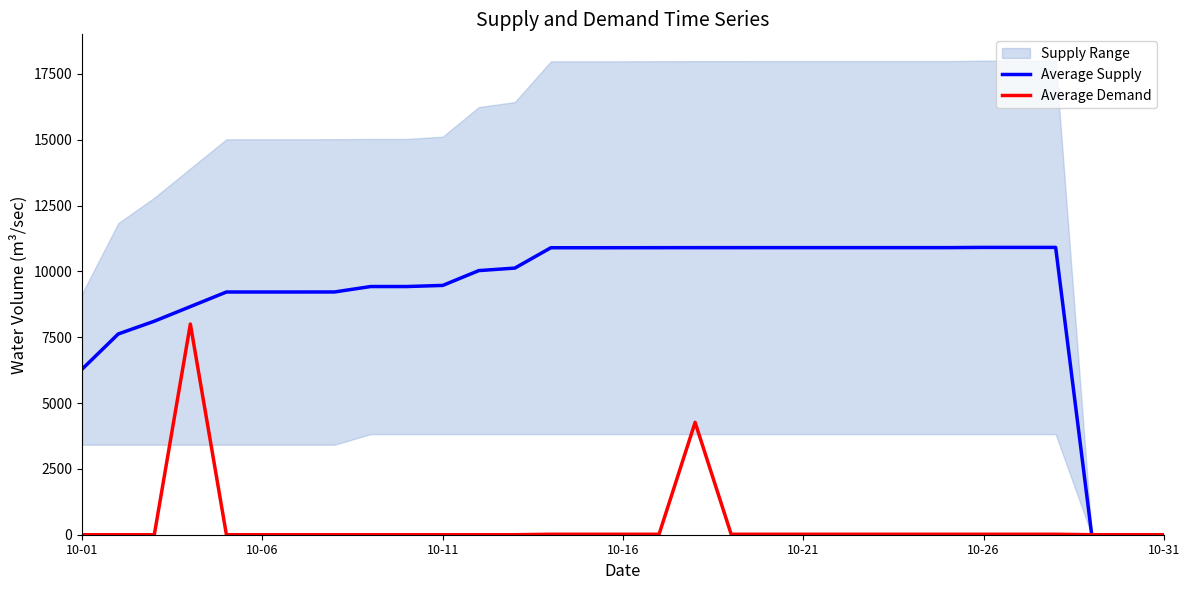

Rank the series at 10-01 from highest to lowest value.

Average Supply, Average Demand